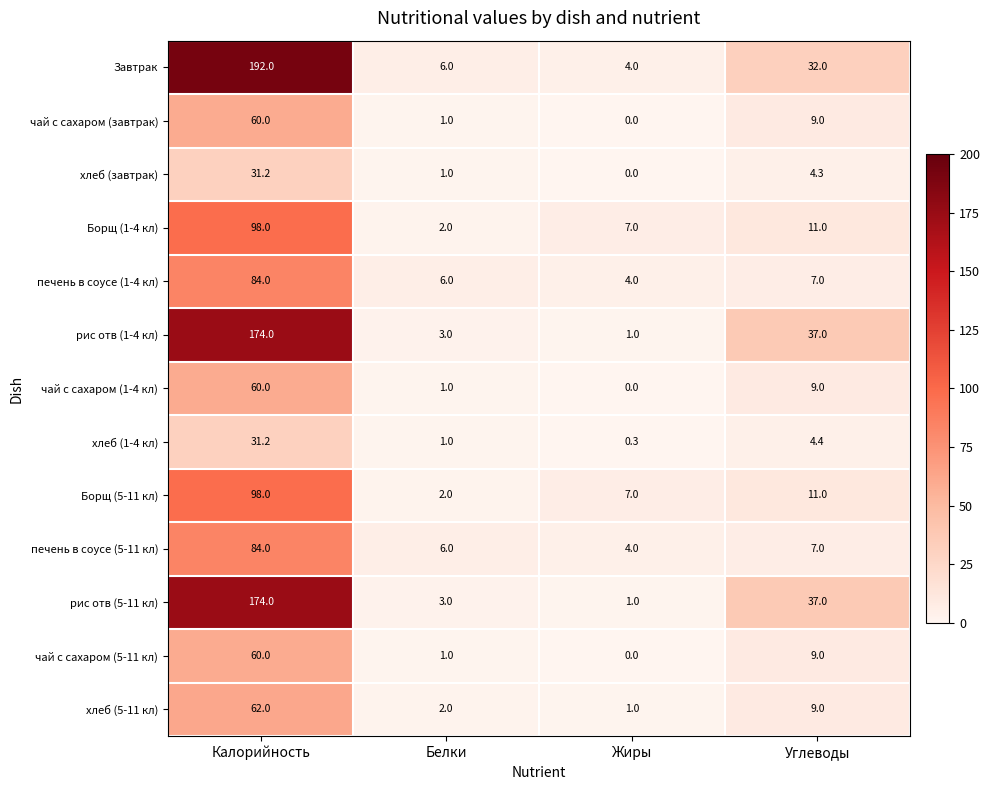

List the labels in order of печень в соусе (1-4 кл) value, largest first.

Калорийность, Углеводы, Белки, Жиры